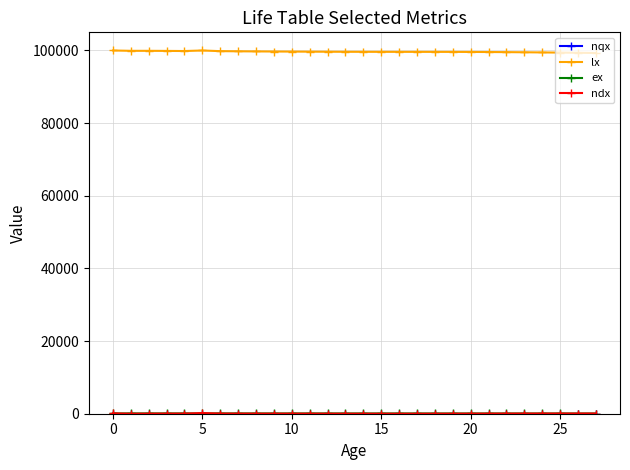

What is the sum of all lx values?

2790880.0